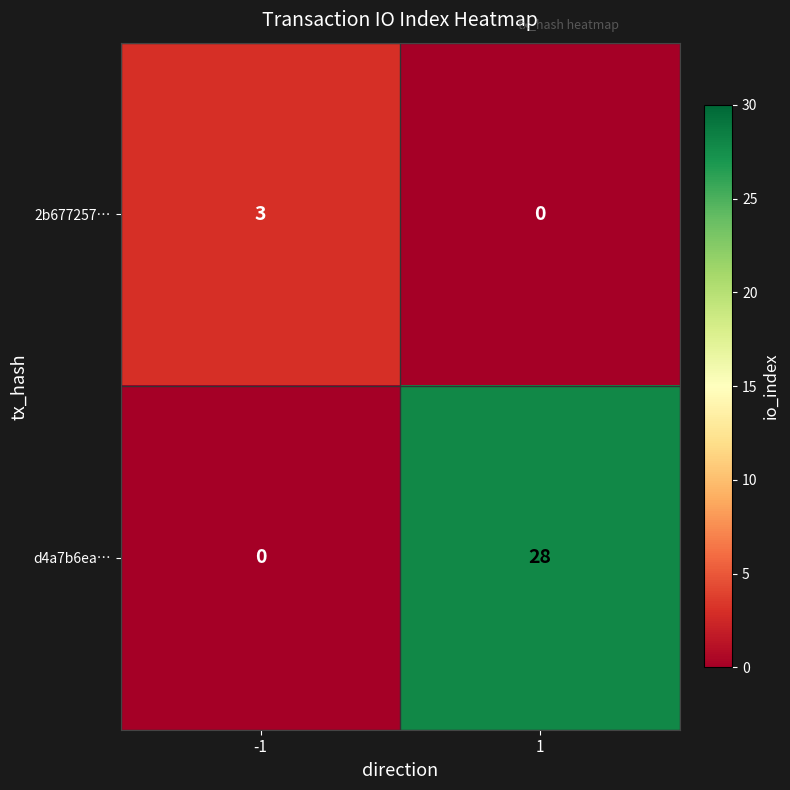

Which series changed the most between -1 and 1?

d4a7b6ea…